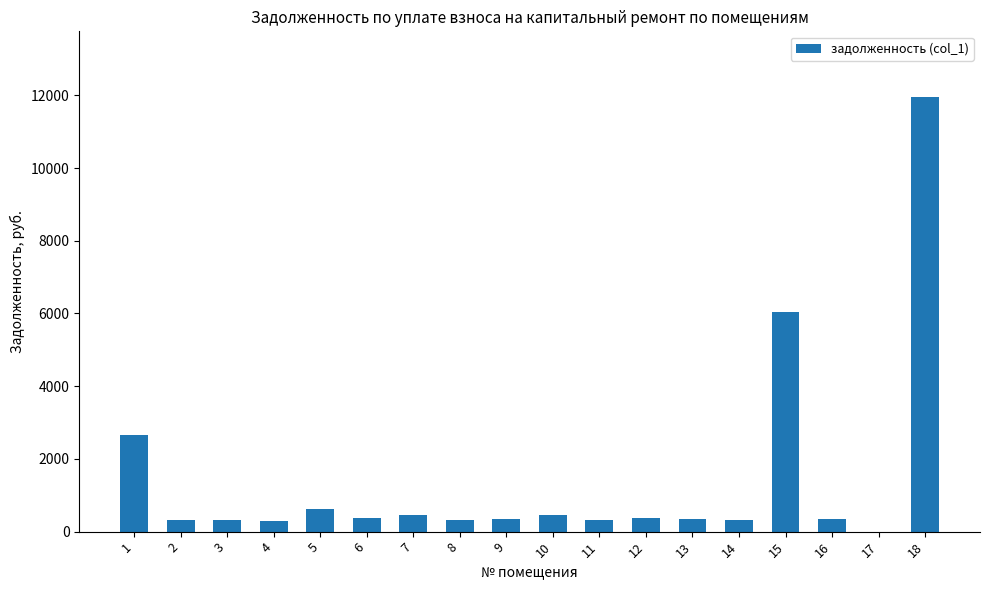

Where does the data first go above 349?

1